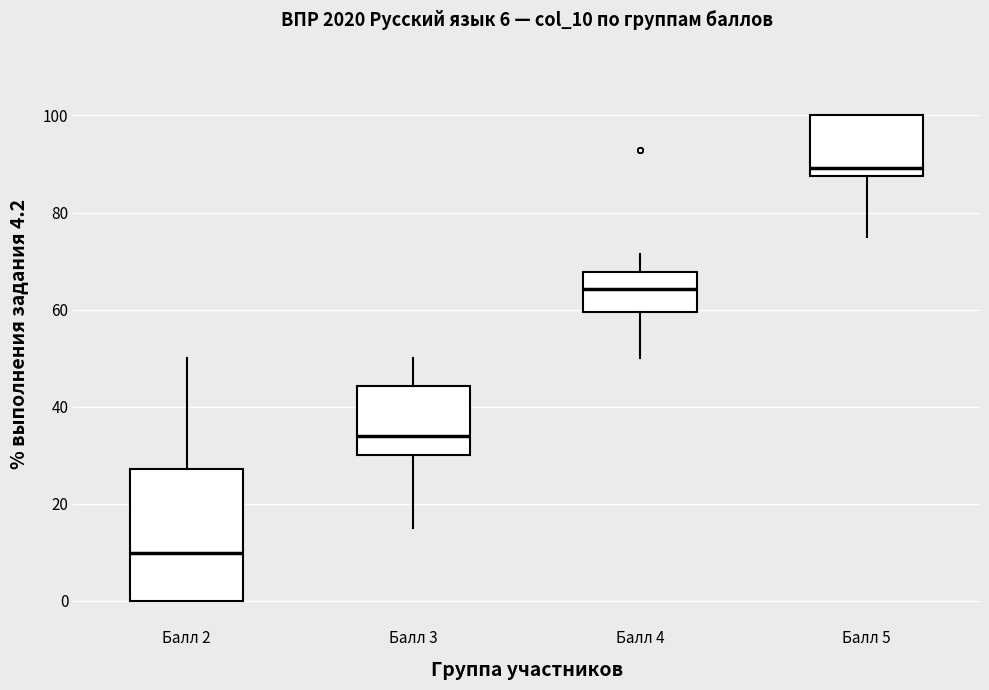

Which box has the lowest median line?

Балл 2